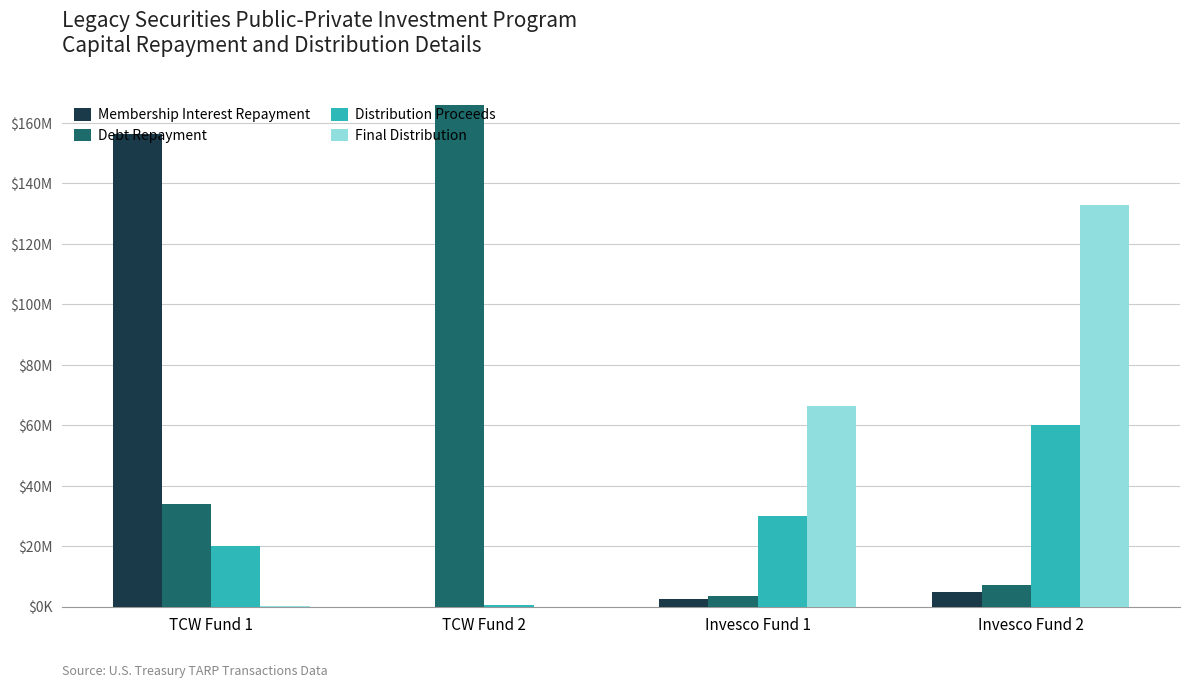

What is the difference between the highest and lowest values at Invesco Fund 1?

64019635.0